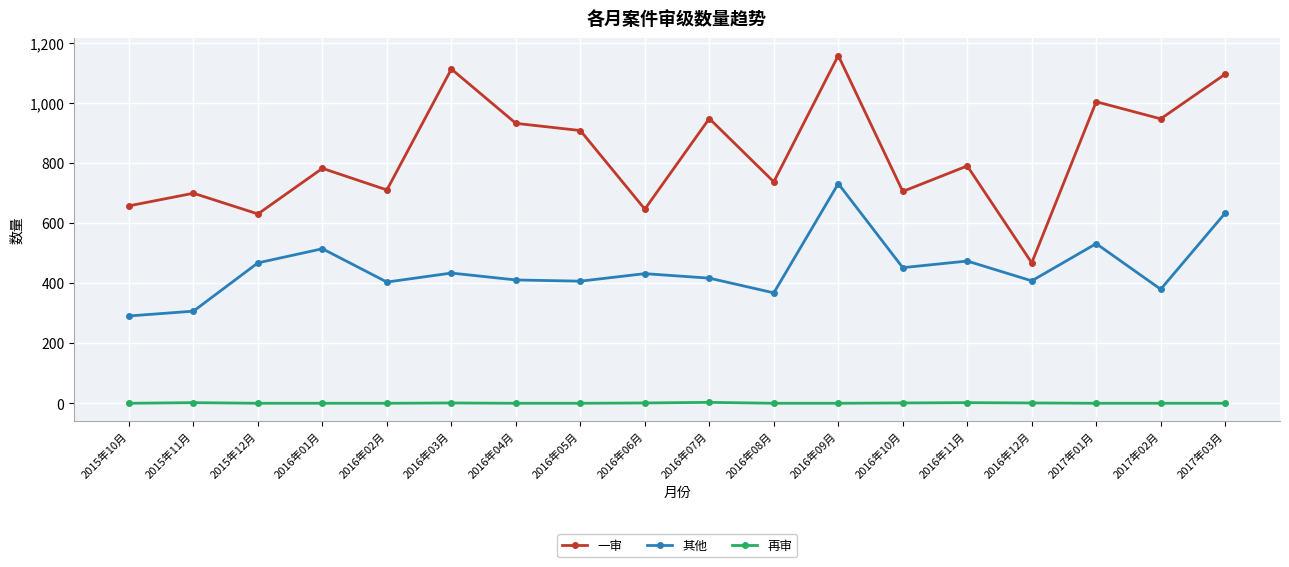

Count the 再审 values in the range 0 to 1.

15